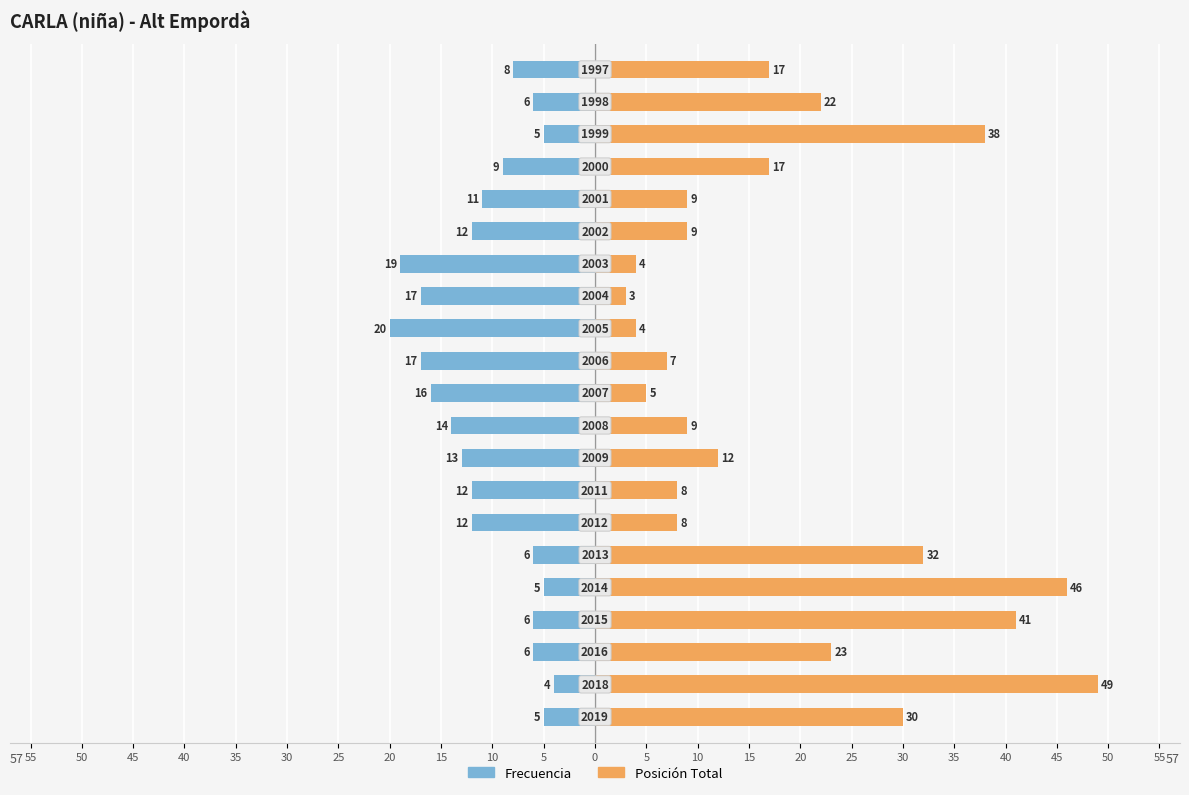

Rank the series by their maximum value, from lowest to highest.

Frecuencia, Posición Total